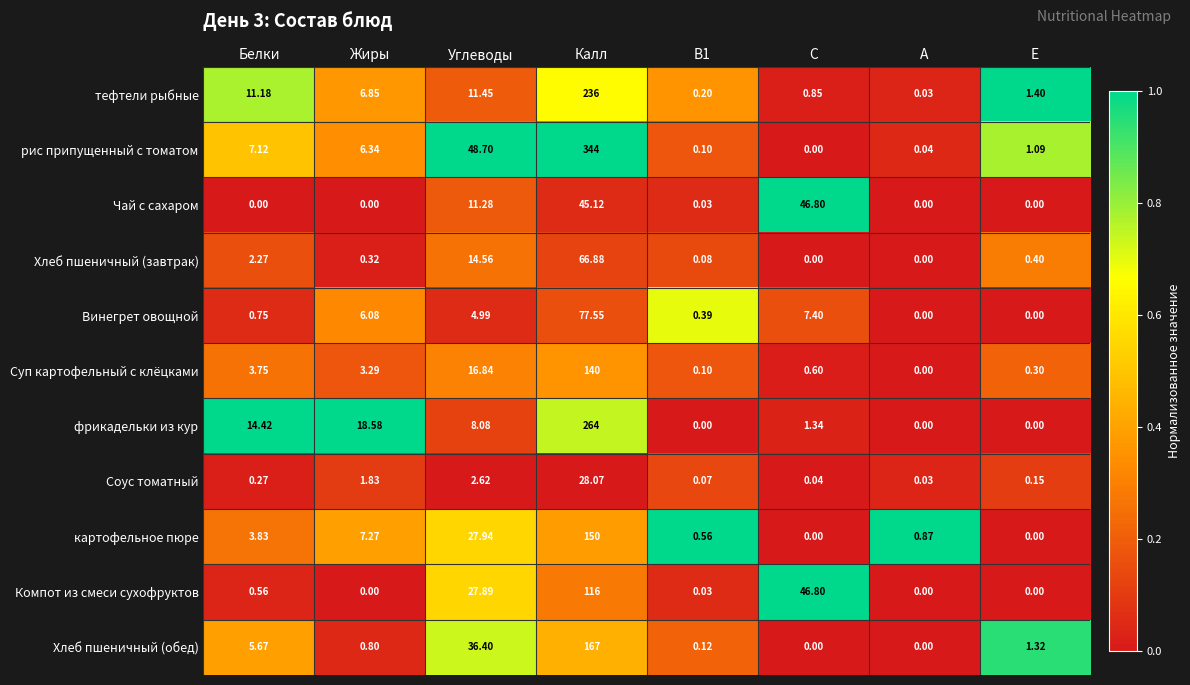

What is the total value across all series at E?

4.7